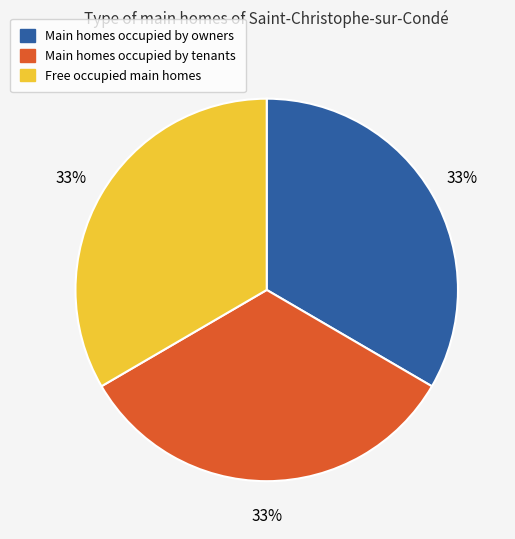

To the nearest percent, what is the average slice percentage?

33%